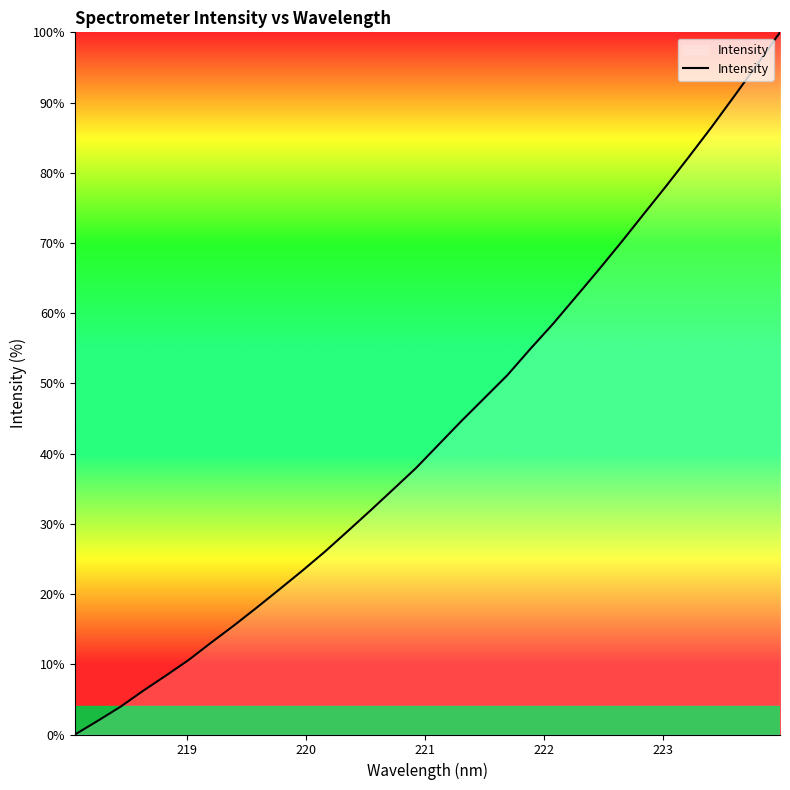

What is the difference between the maximum and minimum values?

100.0